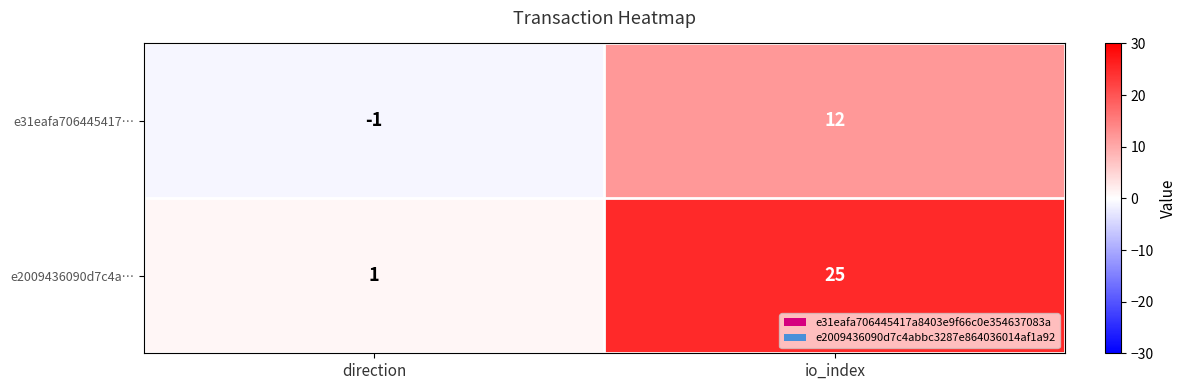

The e2009436090d7c4a… series shows 1 at direction. True or false?

True